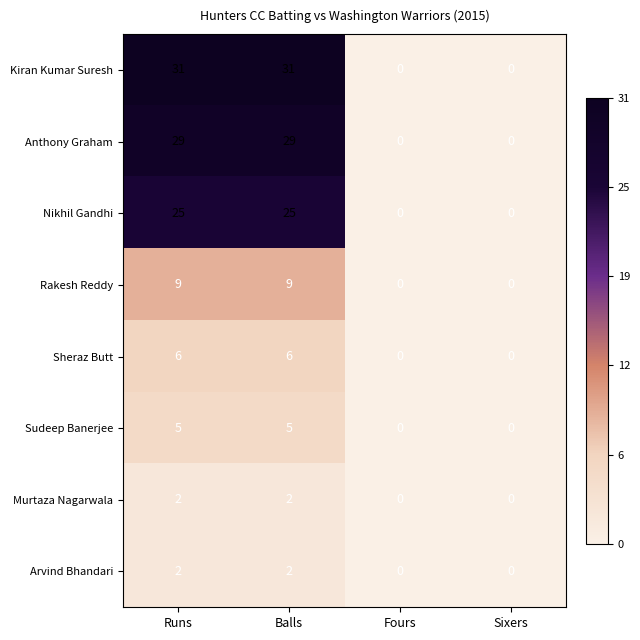

Is it true that Arvind Bhandari equals 3 at Balls?

False